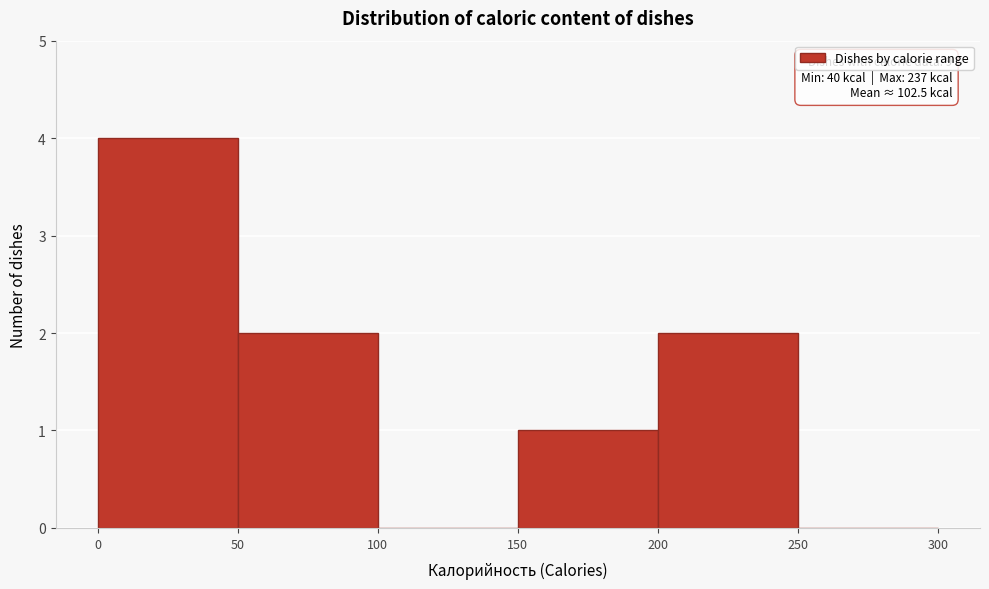

Which range on the x-axis has the tallest bar?

0 to 50